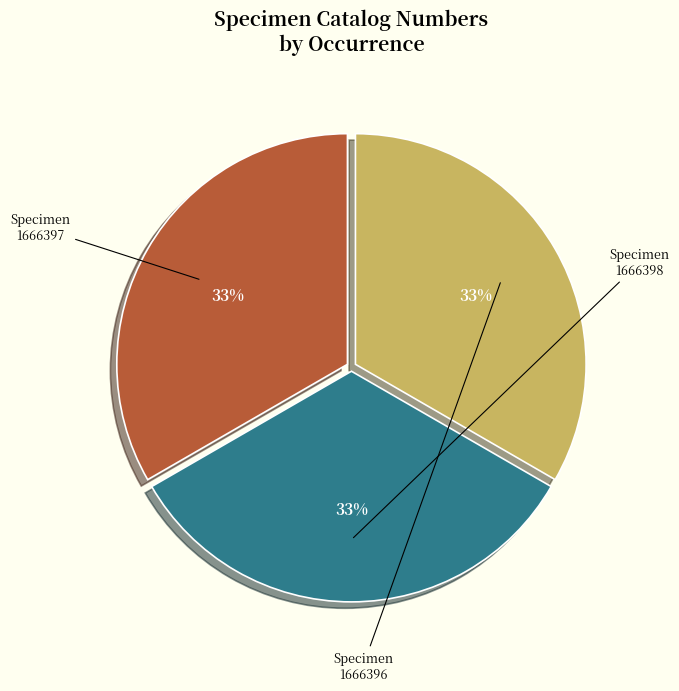

Does any single category account for the majority?

No